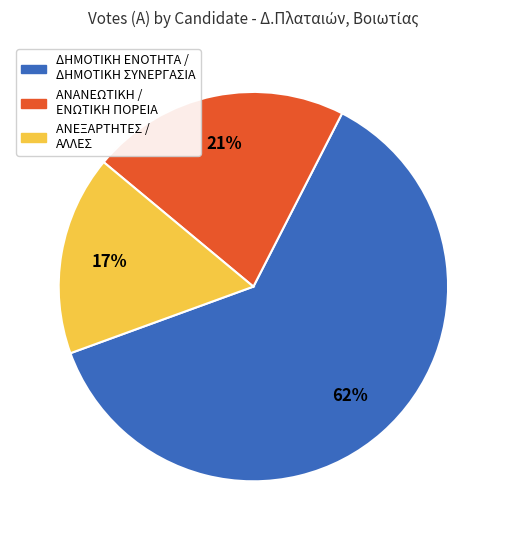

How many segments does this pie chart have?

3